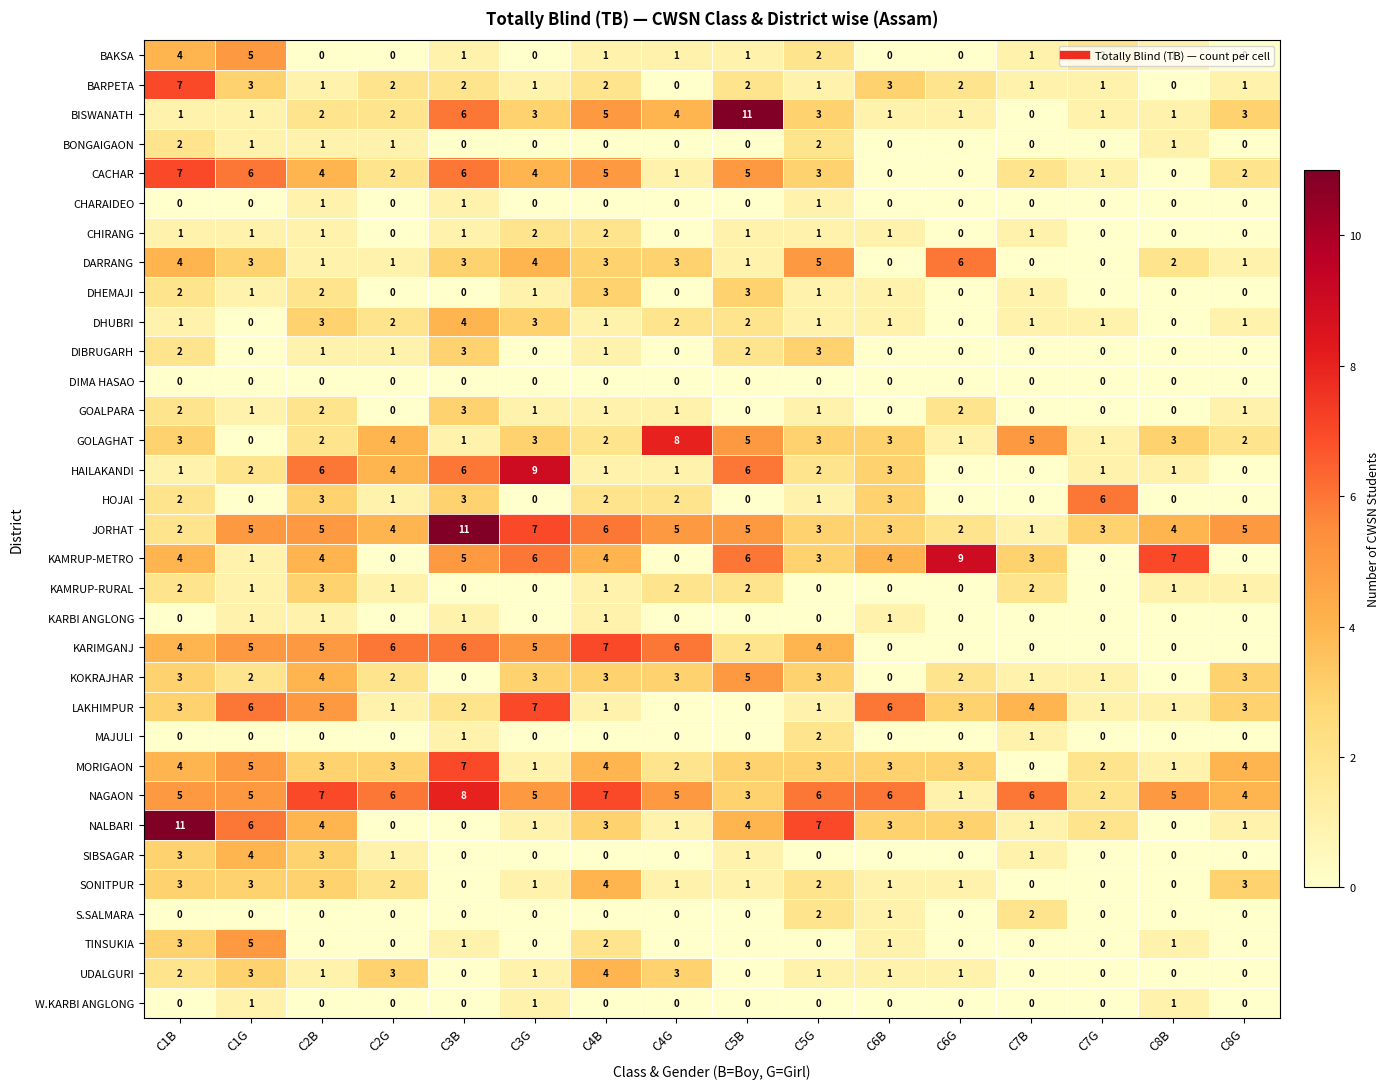

The W.KARBI ANGLONG series shows 0 at C1B. True or false?

True